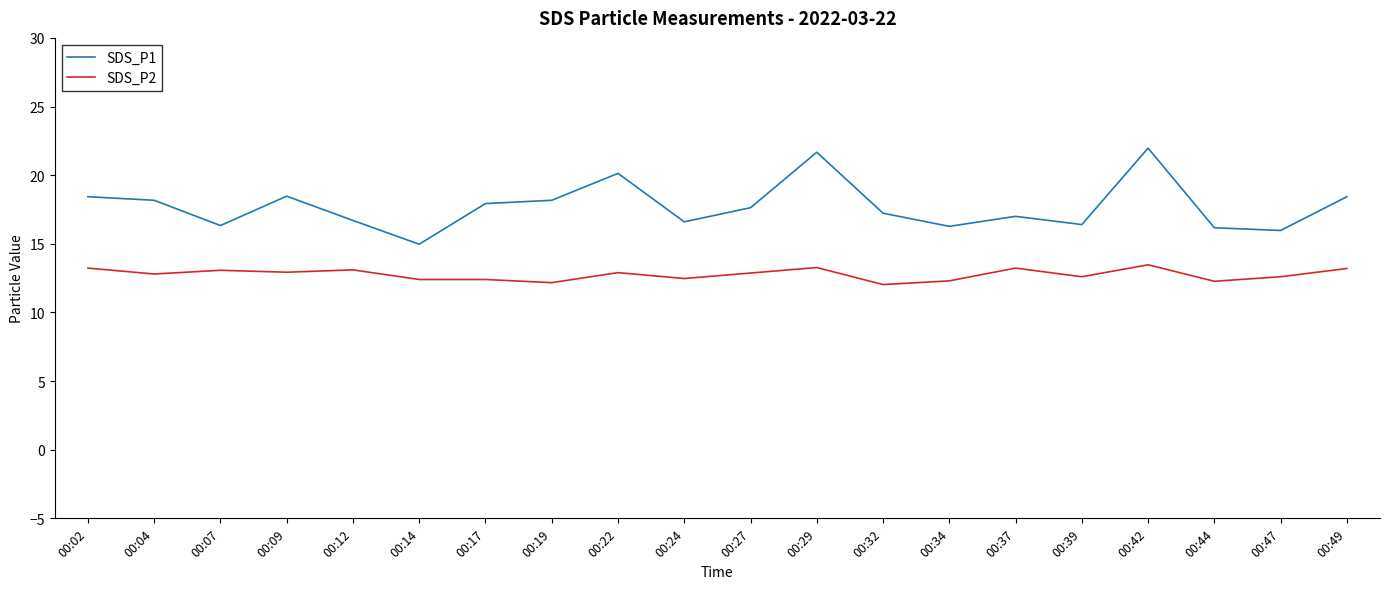

Is the value of SDS_P1 at 00:09 greater than the value of SDS_P2 at 00:42?

Yes